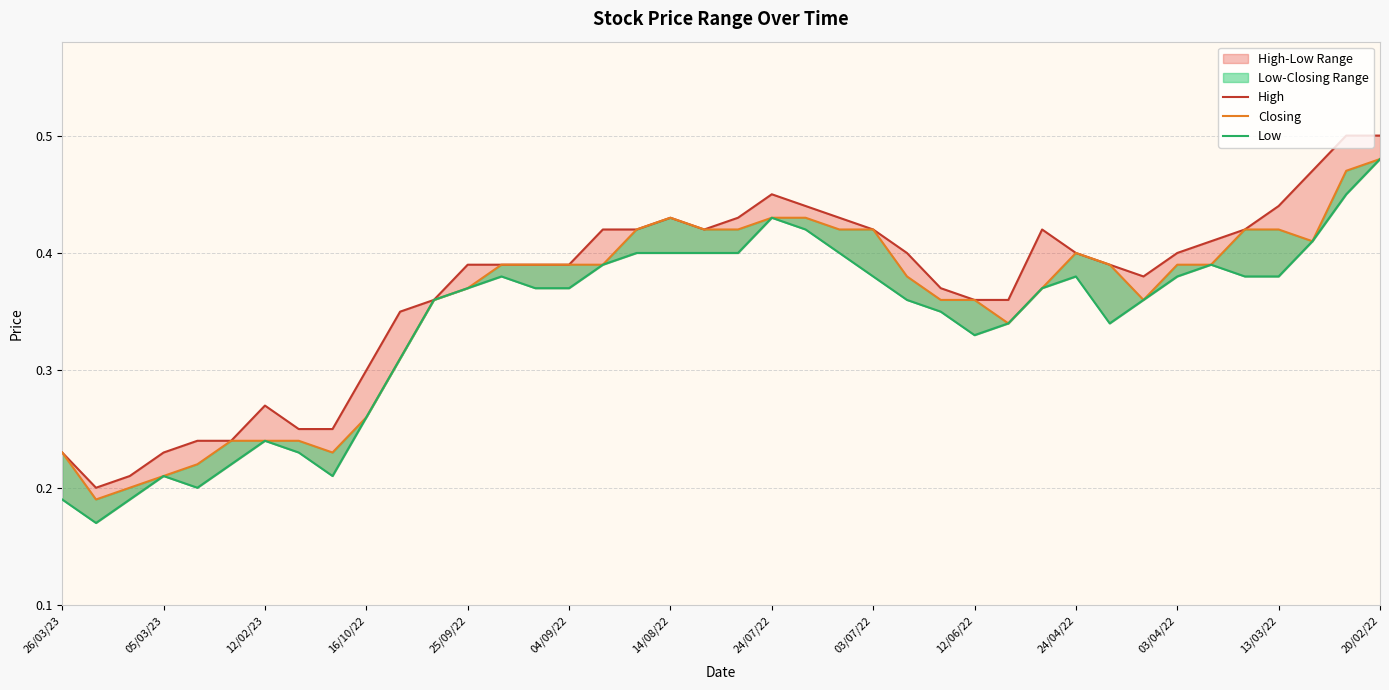

What is the minimum value shown in the chart?

0.2